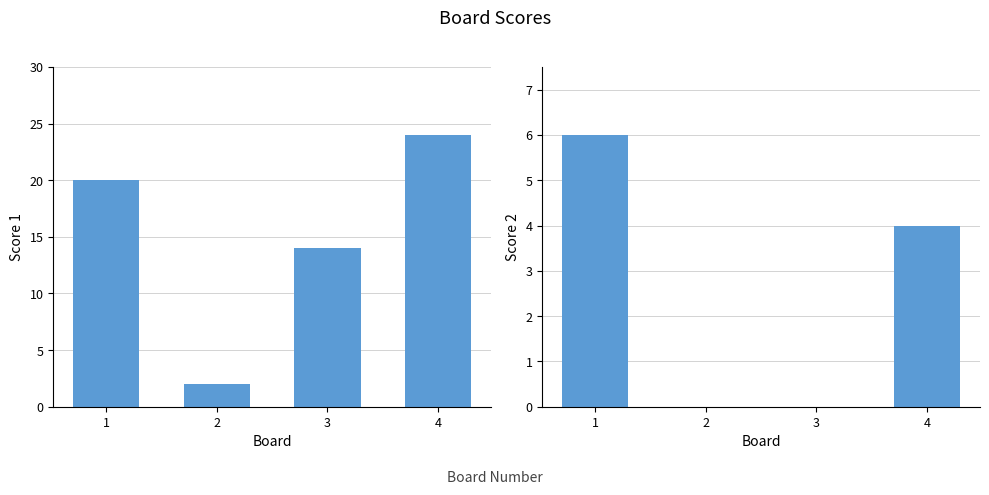

What are all the series names shown in the legend?

Score 1, Score 2